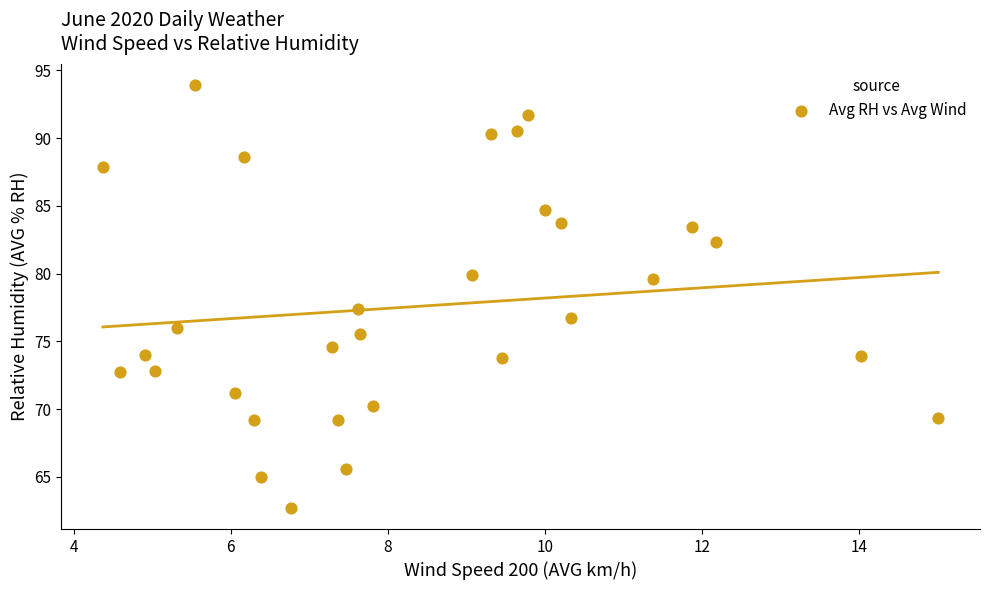

What Y value in the scatter plot is closest to 78?

77.4